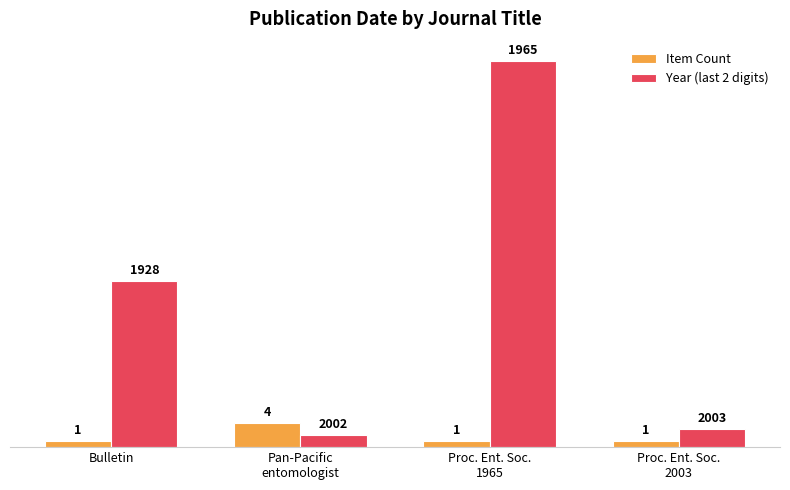

What is the sum of the Year (last 2 digits) values at Proc. Ent. Soc.
2003 and Bulletin?

31